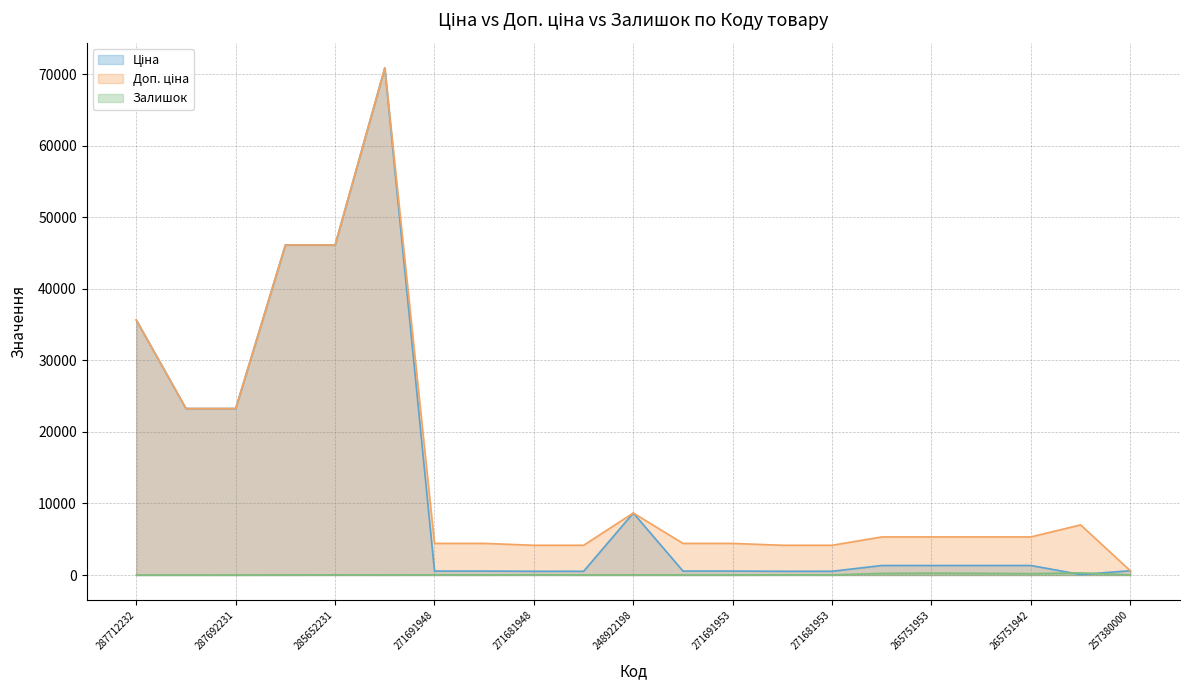

Which series has the widest spread of values?

Ціна